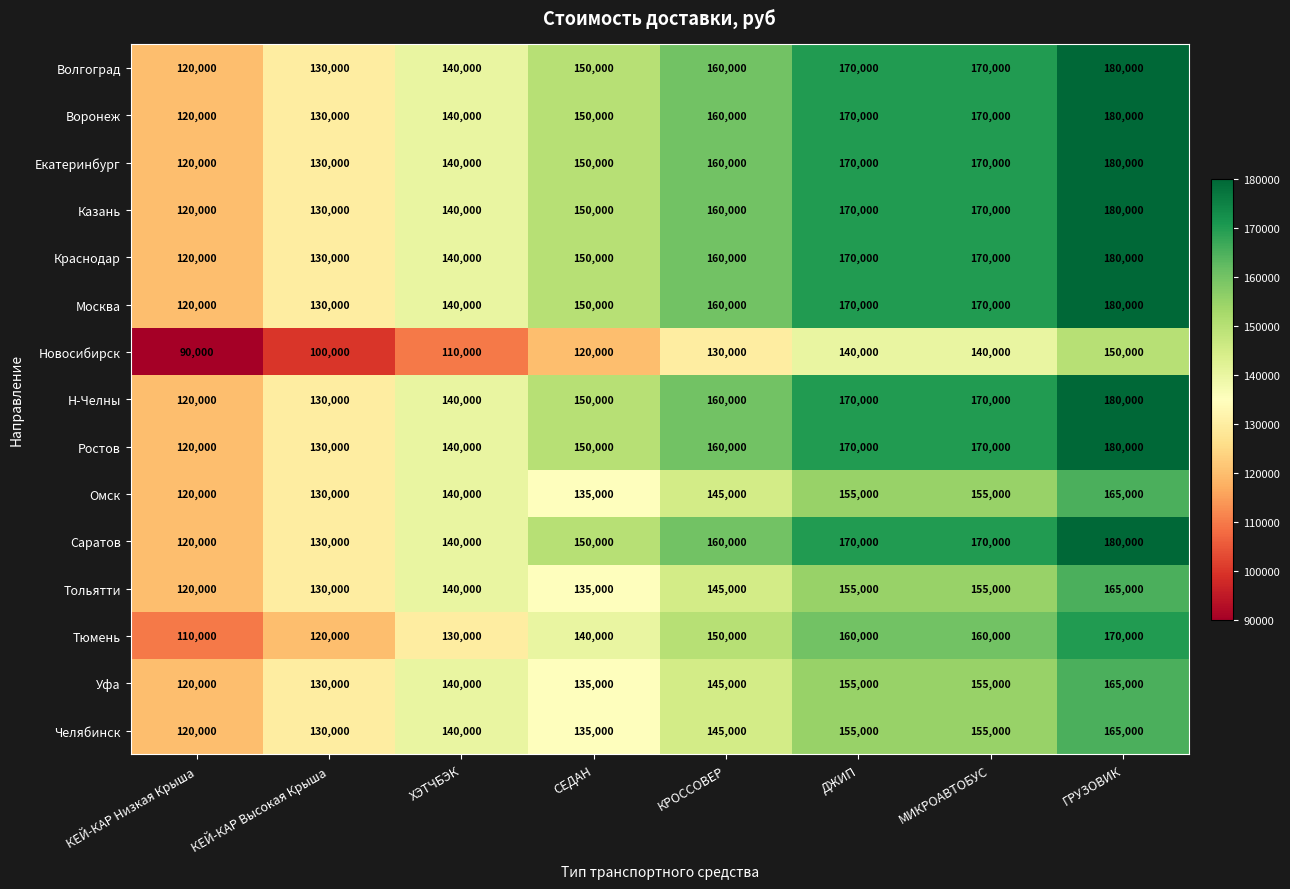

How many Омск values are between 135000 and 155000?

5